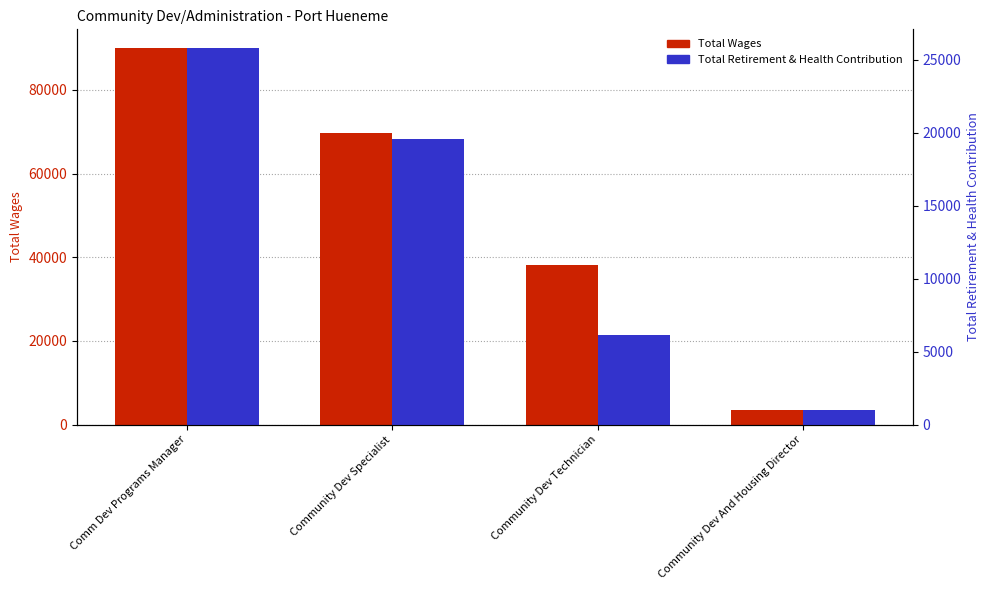

What is the difference between the maximum and minimum values in the Total Retirement & Health Contribution series?

24767